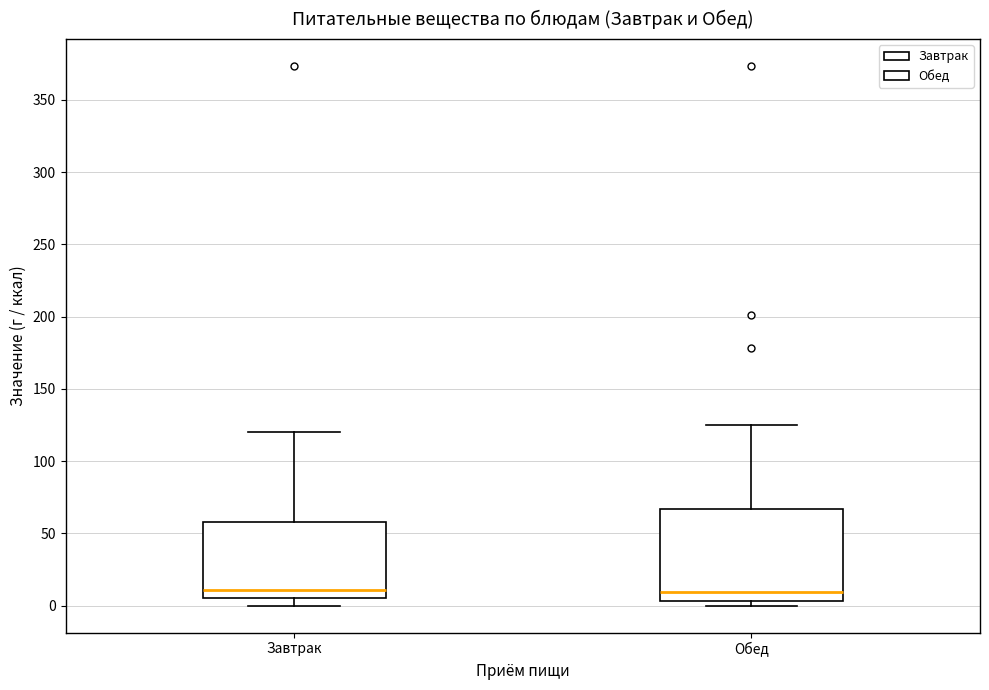

Where does the upper whisker of the box for Обед end on the y-axis? The values are not printed on the chart, so give them approximately, as read against the axis.

125